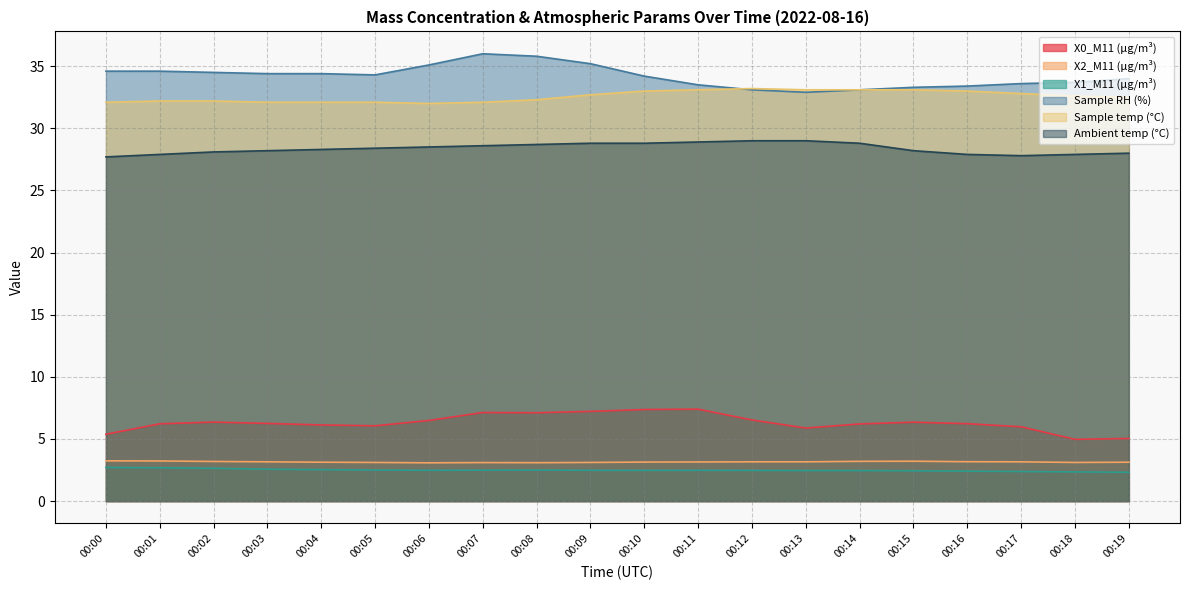

Rank the categories by Sample temp (°C) value from highest to lowest.

00:12, 00:11, 00:13, 00:14, 00:15, 00:10, 00:16, 00:17, 00:09, 00:18, 00:19, 00:08, 00:01, 00:02, 00:00, 00:03, 00:04, 00:05, 00:07, 00:06